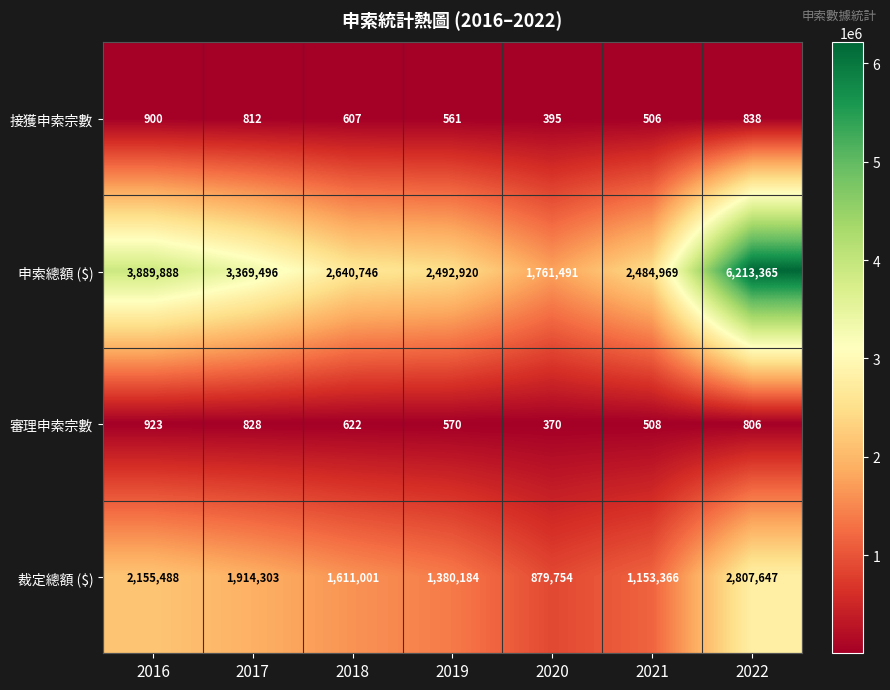

At which category is the sum across all series the highest?

2022